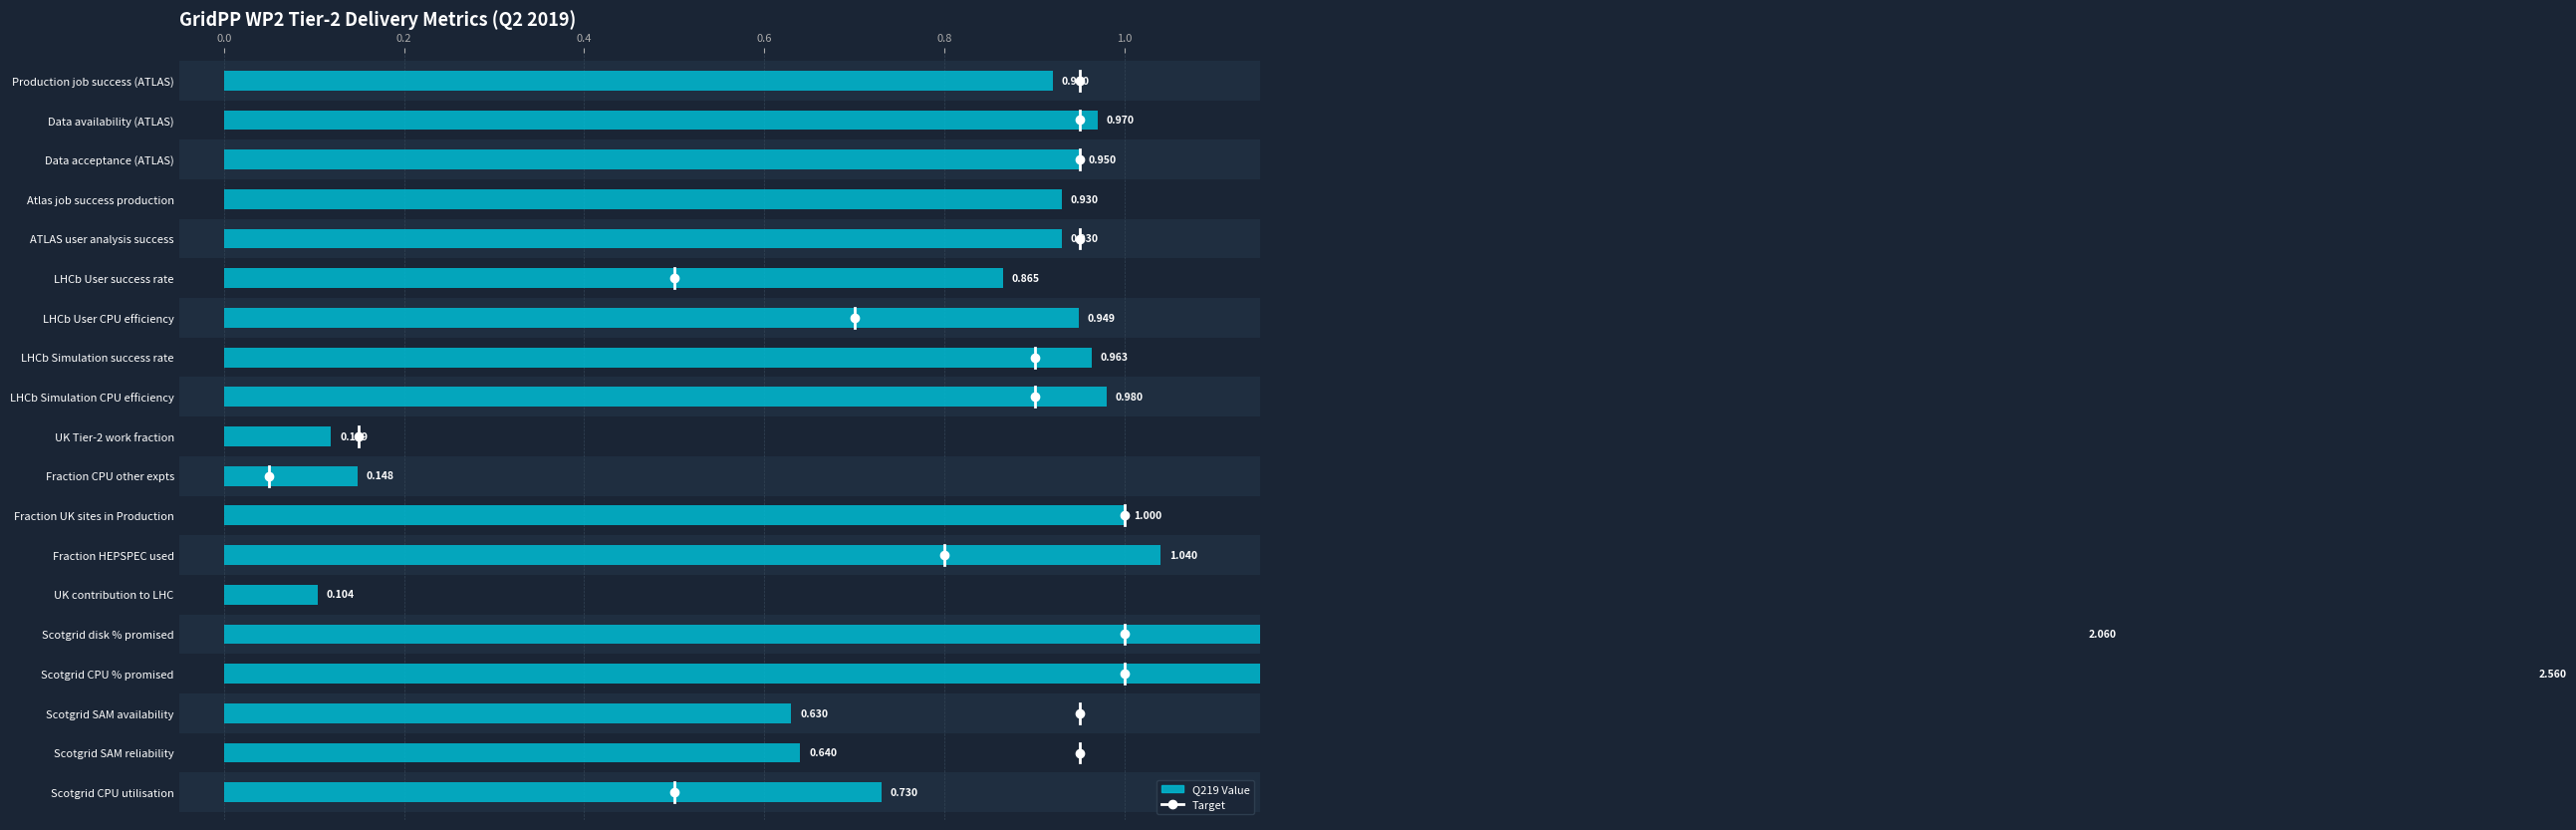

The value at Production job success (ATLAS) is 1.5. True or false?

False